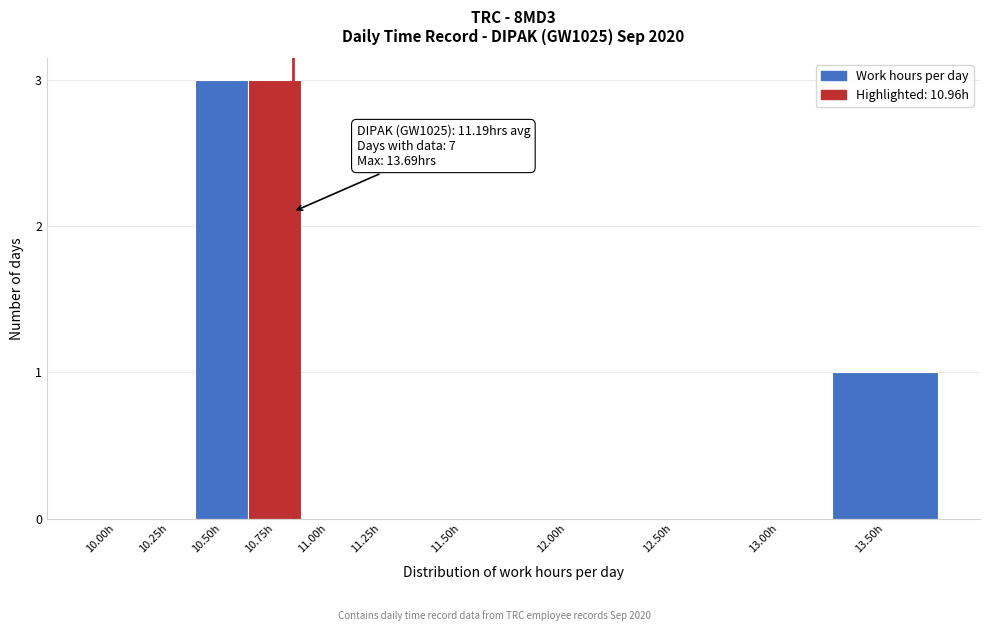

Reading left to right, transcribe all the data shown in this chart.

10.00h=0	10.25h=0	10.50h=3	10.75h=3	11.00h=0	11.25h=0	11.50h=0	12.00h=0	12.50h=0	13.00h=0	13.50h=1